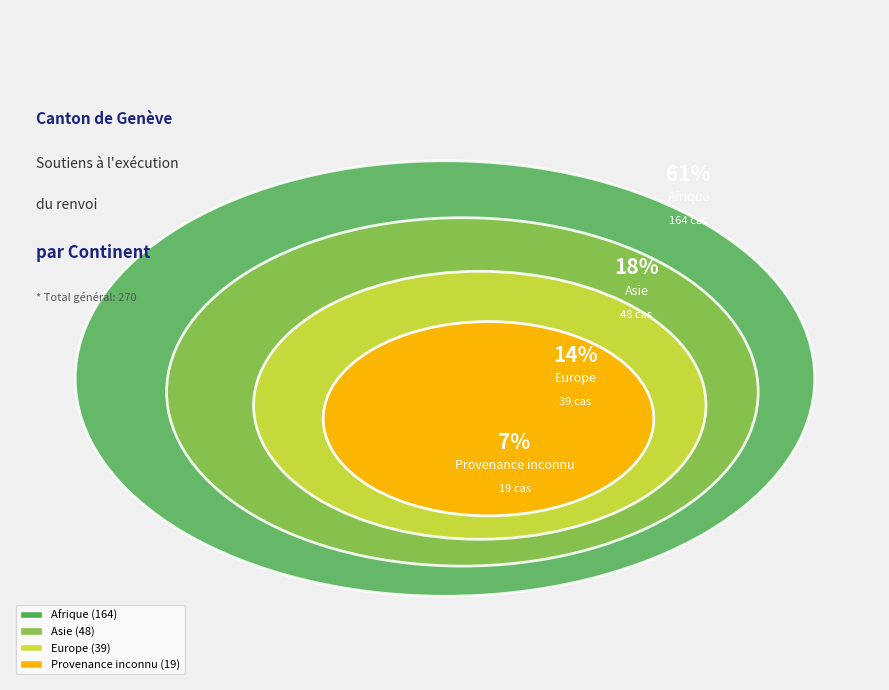

How much of the chart is everything except Afrique?

39.3%